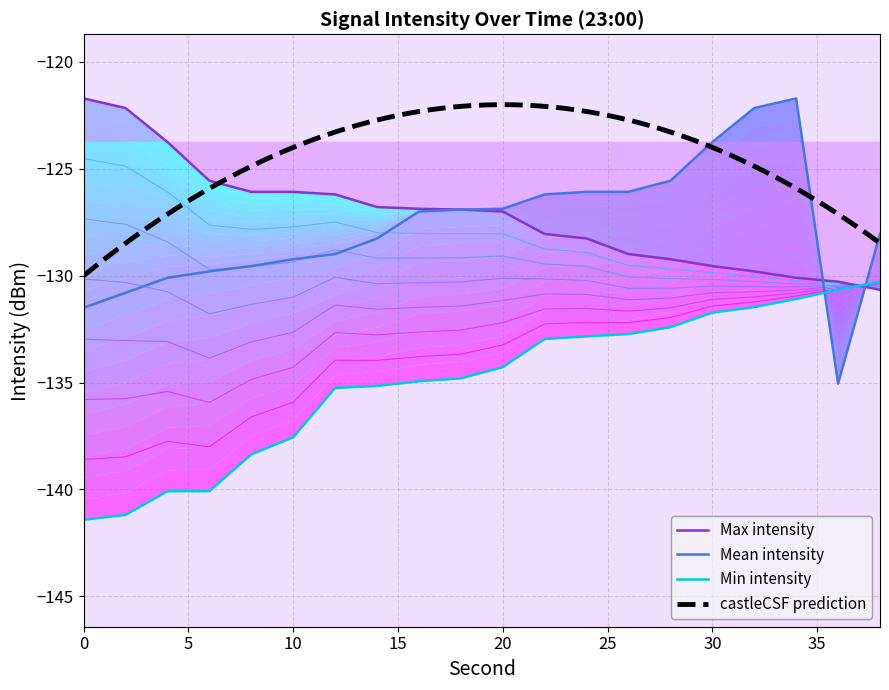

Which series changed the most between 20 and 34?

Mean intensity